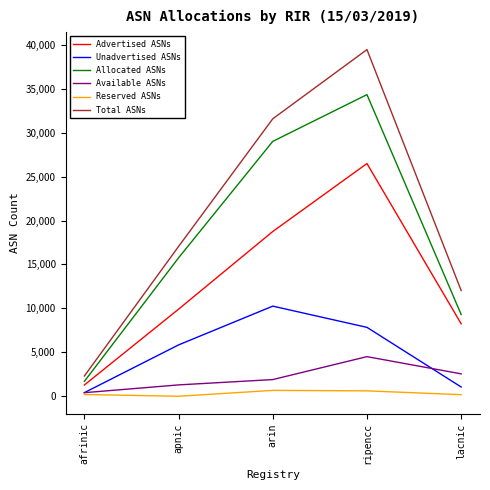

Is it true that Advertised ASNs equals 31843 at arin?

False